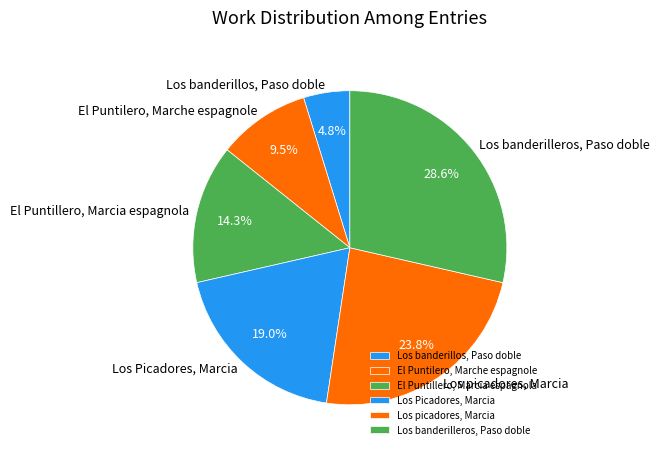

Which has a higher value, Los picadores, Marcia or Los banderillos, Paso doble?

Los picadores, Marcia